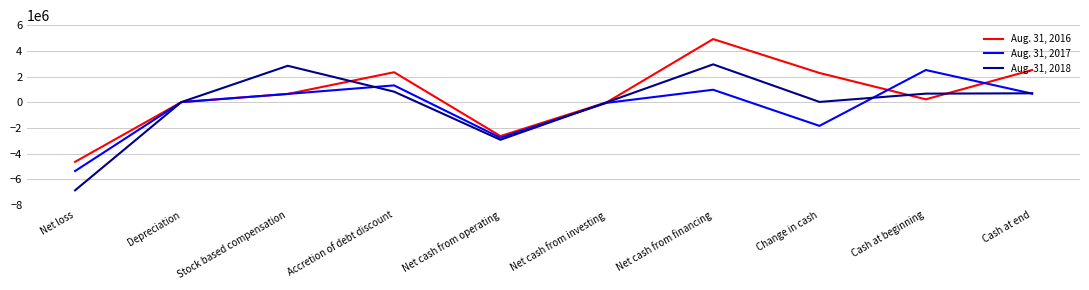

True or false: Aug. 31, 2016 has more than 0 interior local peaks.

True